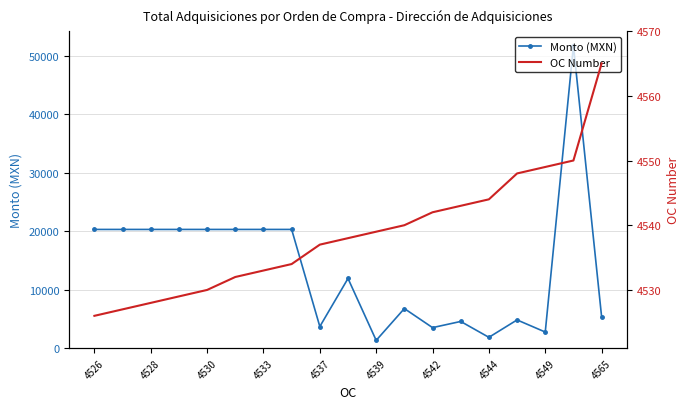

True or false: Monto (MXN) has more than 0 interior local peaks.

True